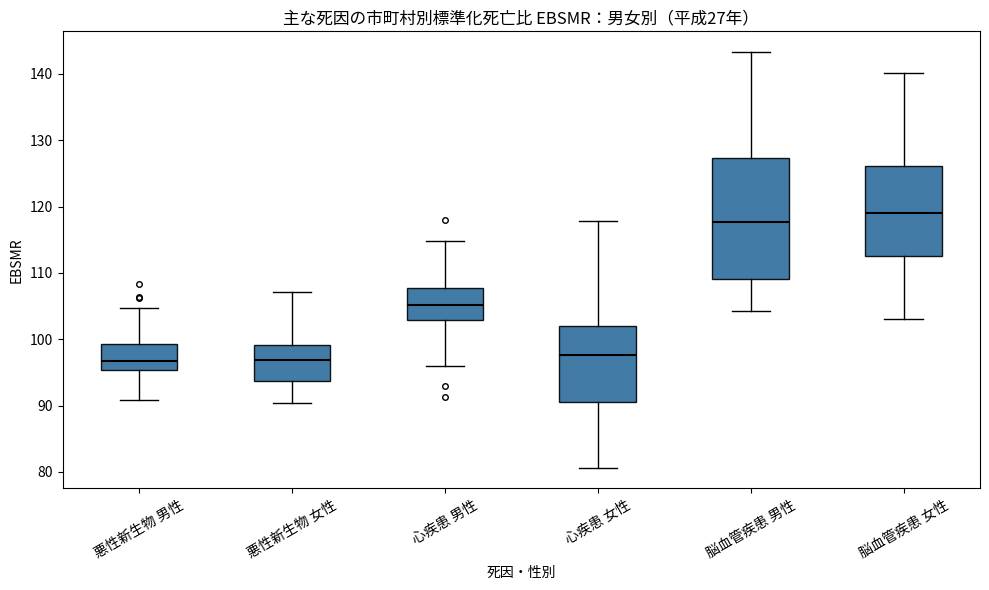

Which box is the tallest, from its lower edge to its upper edge?

脳血管疾患 男性